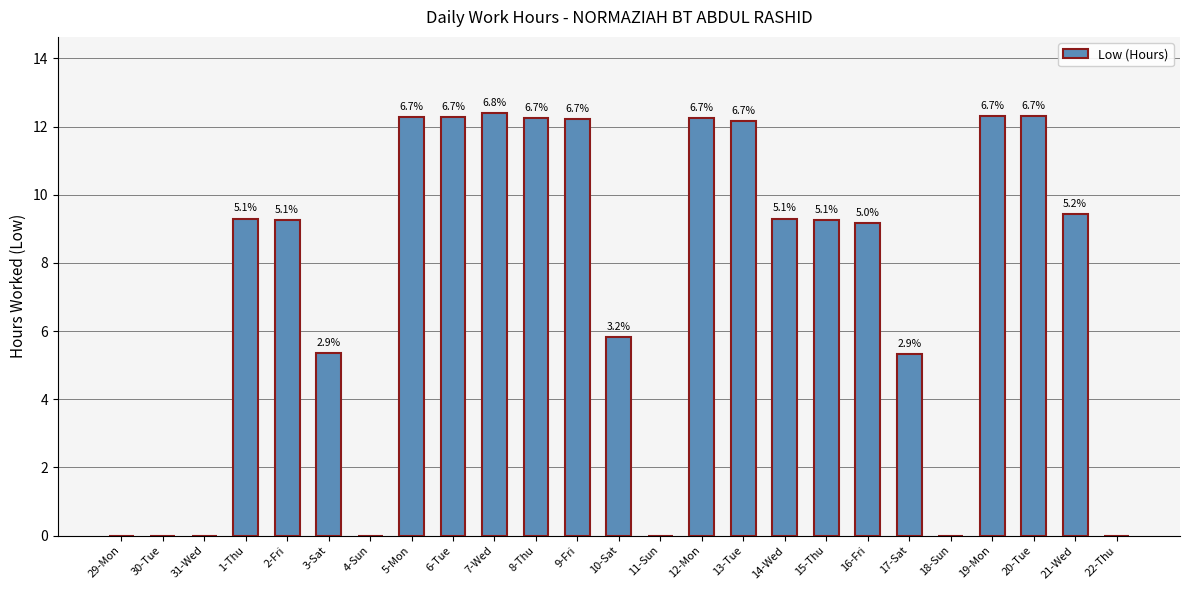

Where does the data first go above 9?

1-Thu